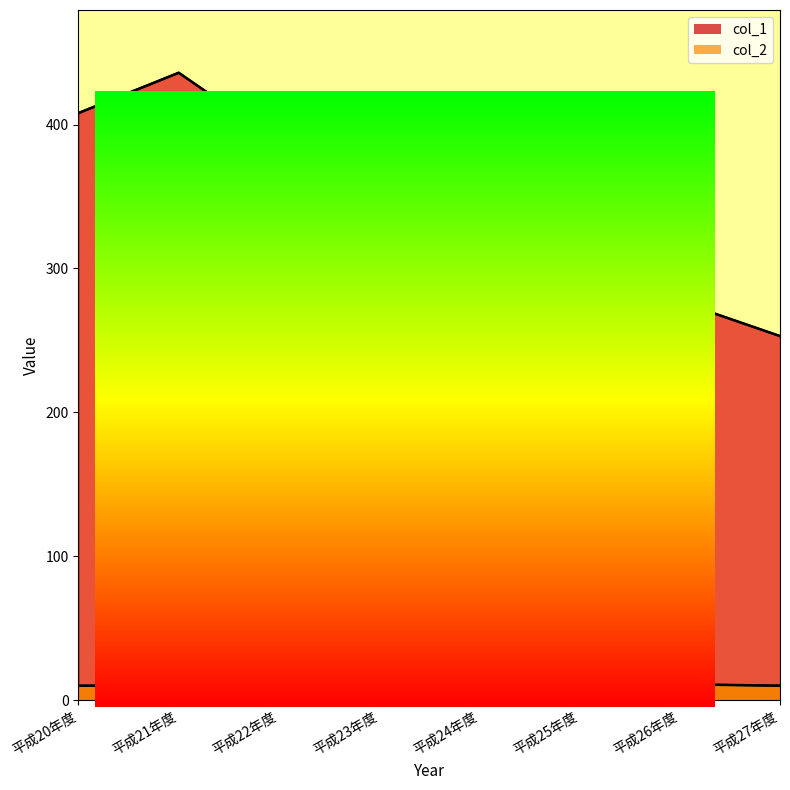

What is the label of the 2nd point from the right?

平成26年度